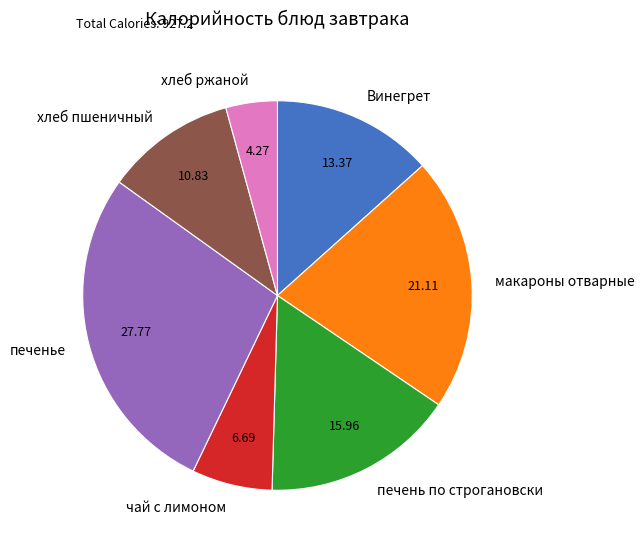

Which category has the smallest portion of the pie?

хлеб ржаной